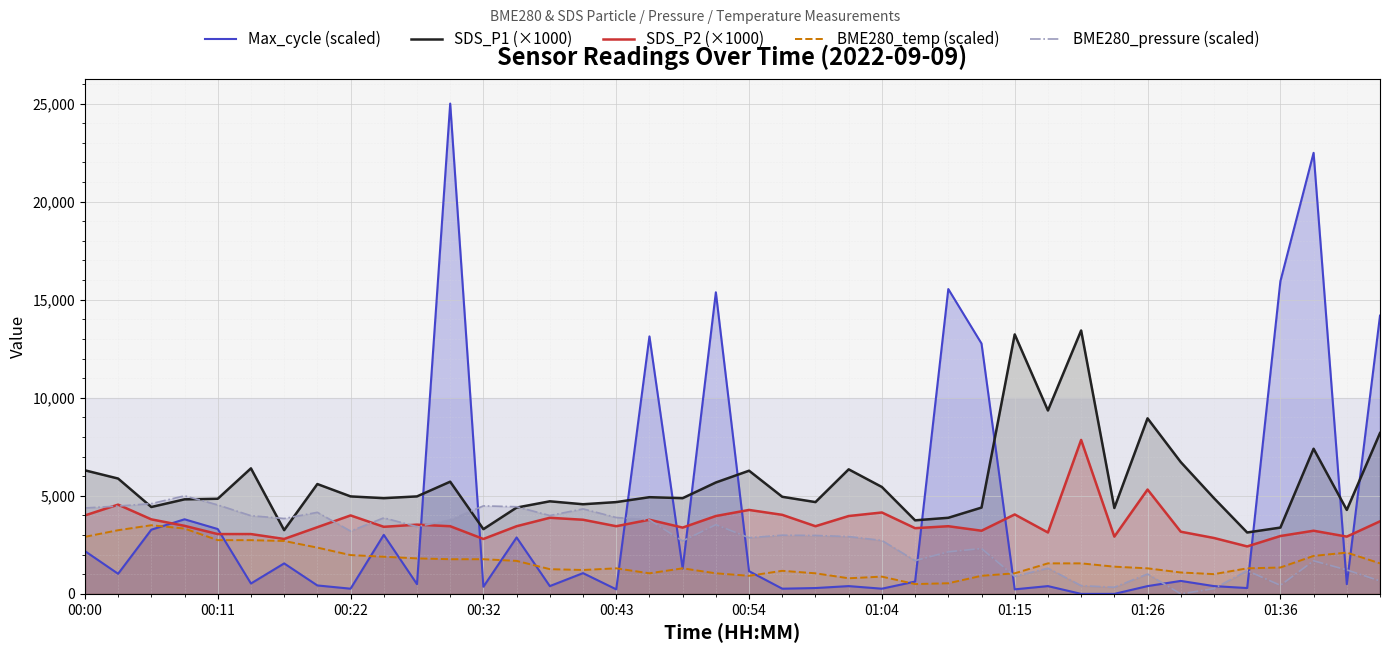

Is it true that BME280_temp (scaled) equals 542.3 at 26?

True